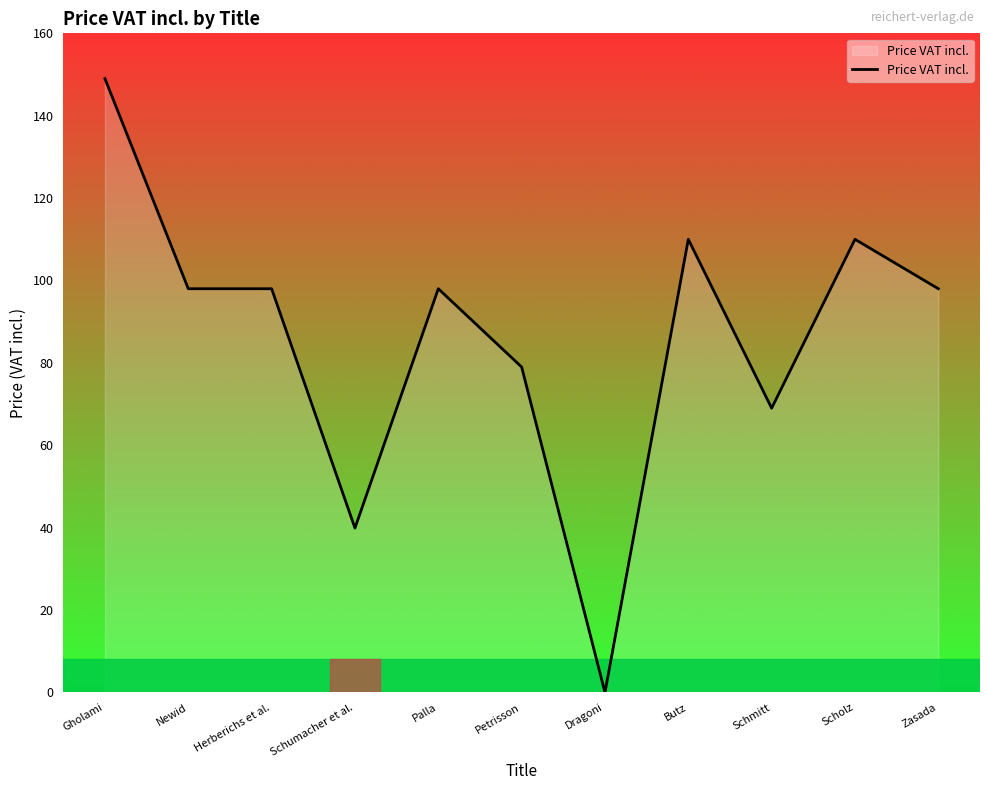

Reading left to right, transcribe all the data shown in this chart.

Gholami=149.0	Newid=98.0	Herberichs et al.=98.0	Schumacher et al.=39.9	Palla=98.0	Petrisson=79.0	Dragoni=0.0	Butz=110.0	Schmitt=69.0	Scholz=110.0	Zasada=98.0